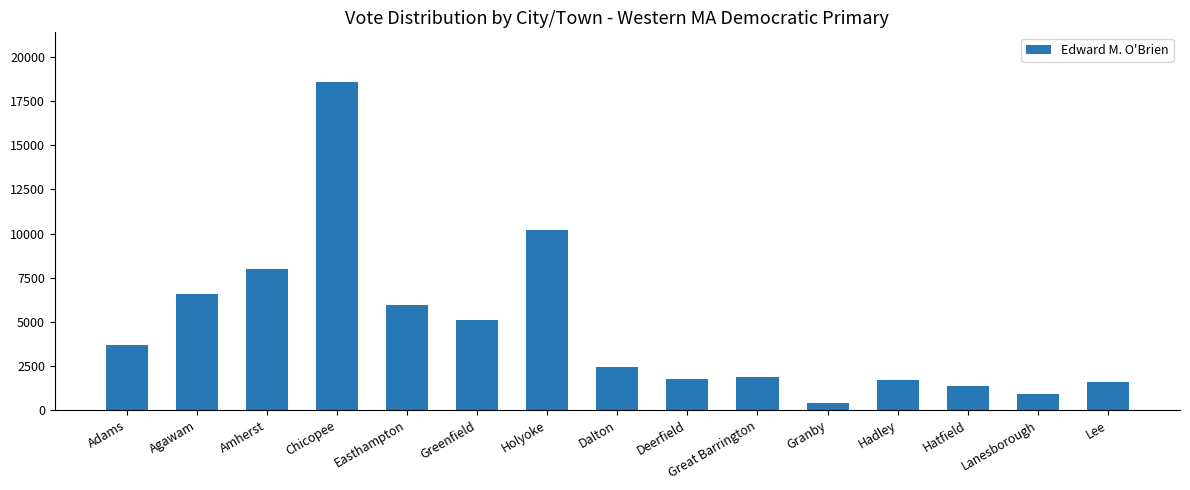

What is the label of the 15th bar from the left?

Lee